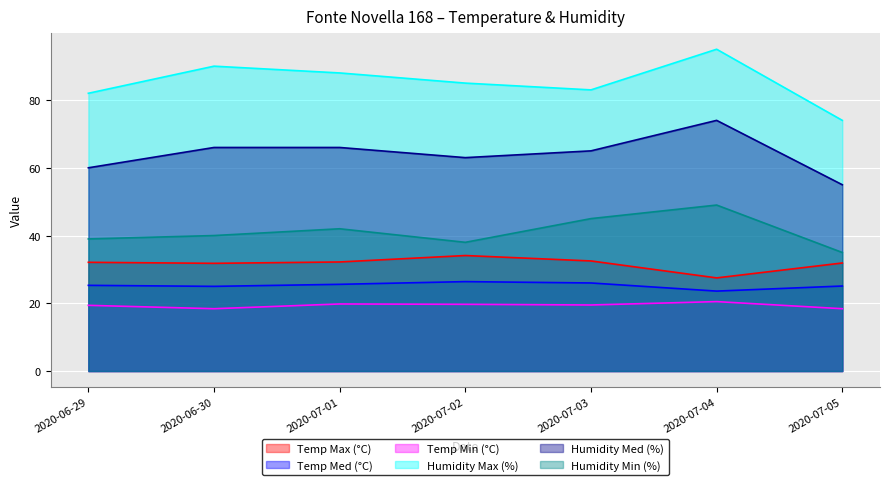

How many interior local valleys does the Humidity Max (%) series have?

1